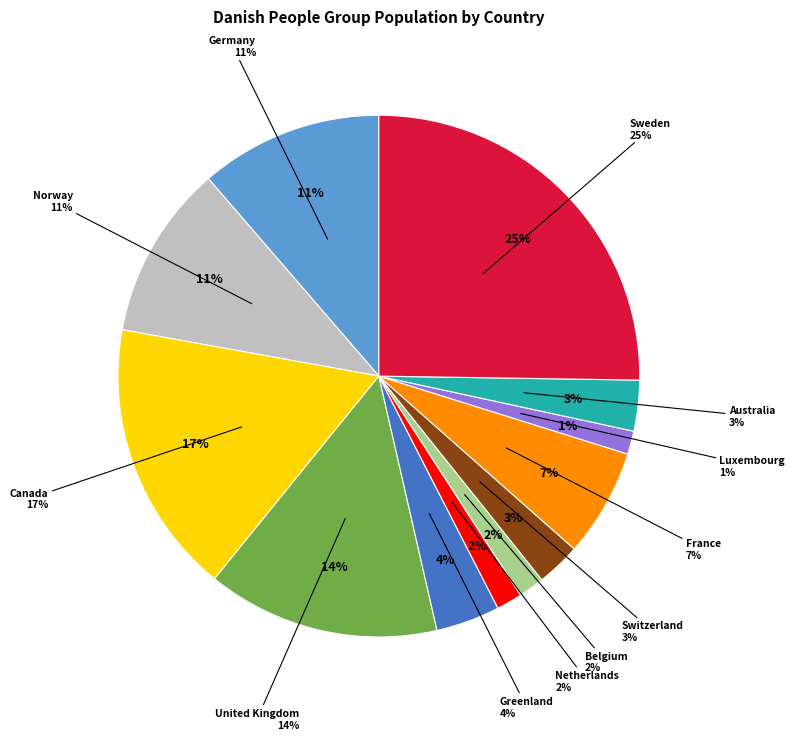

How many segments does this pie chart have?

12